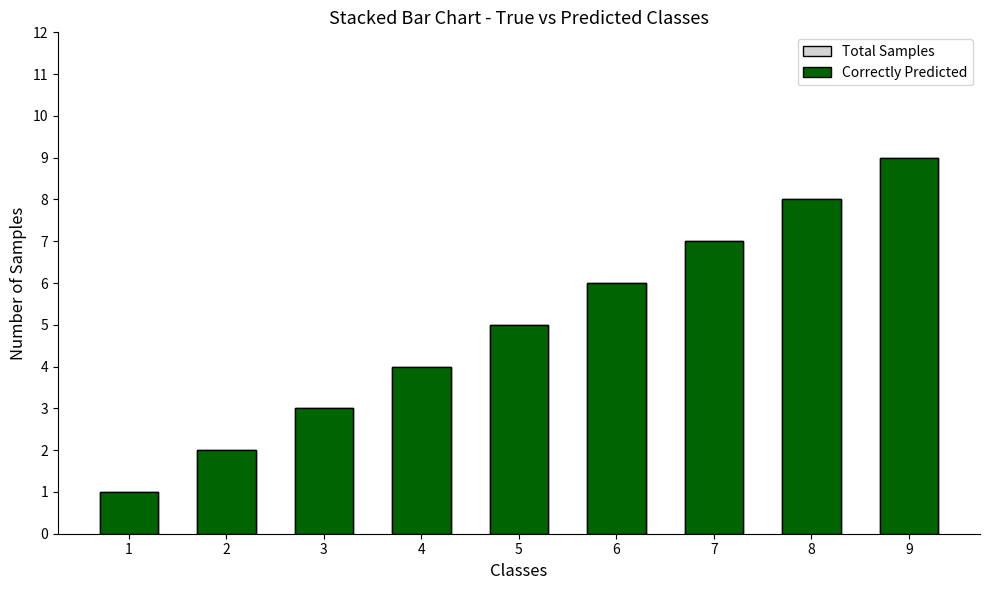

Between 8 and 1, which is larger?

8